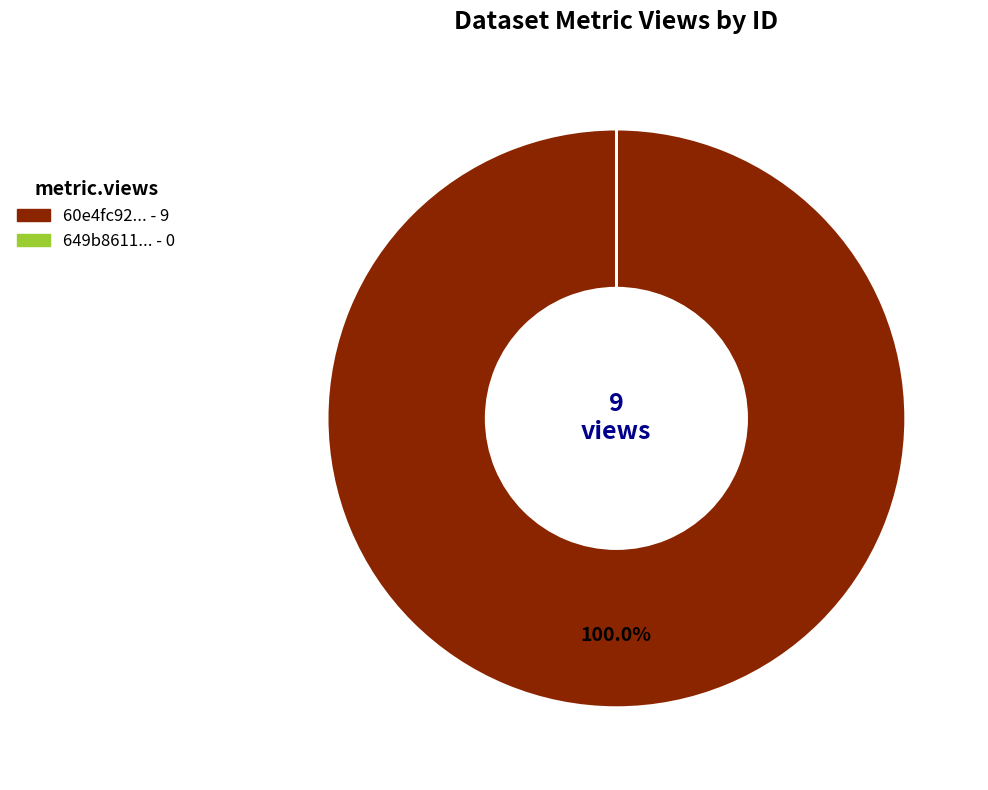

Which slice is the largest?

60e4fc92... - 9